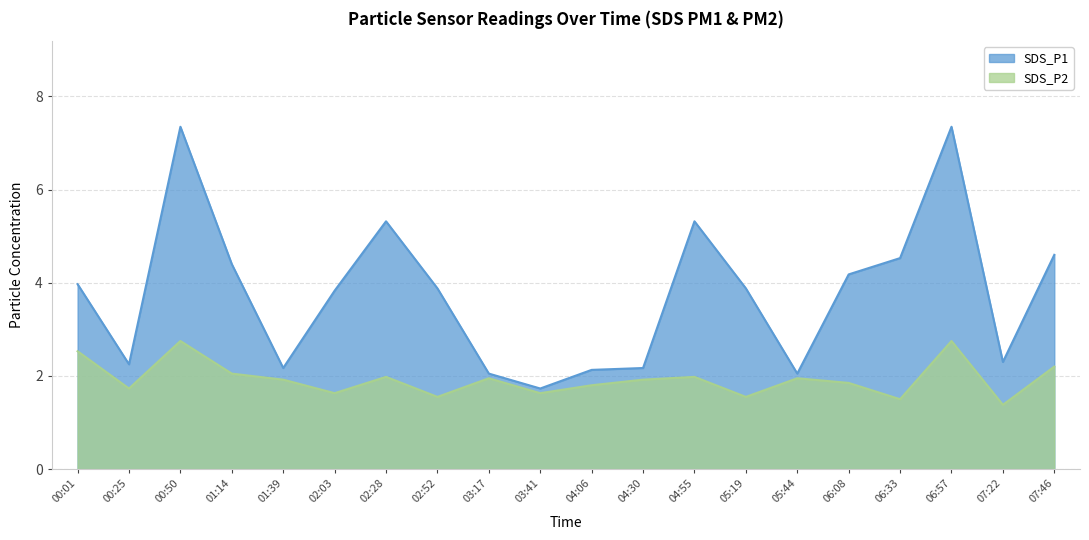

At how many categories does at least one series exceed 2?

19